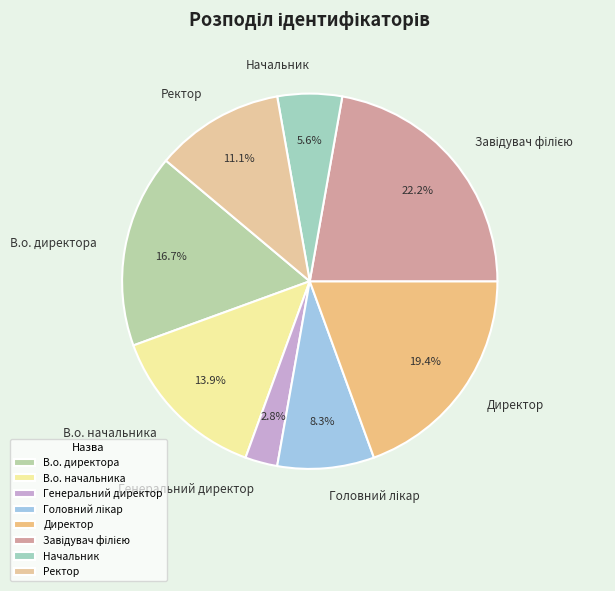

How much of the chart is everything except Начальник?

94.4%